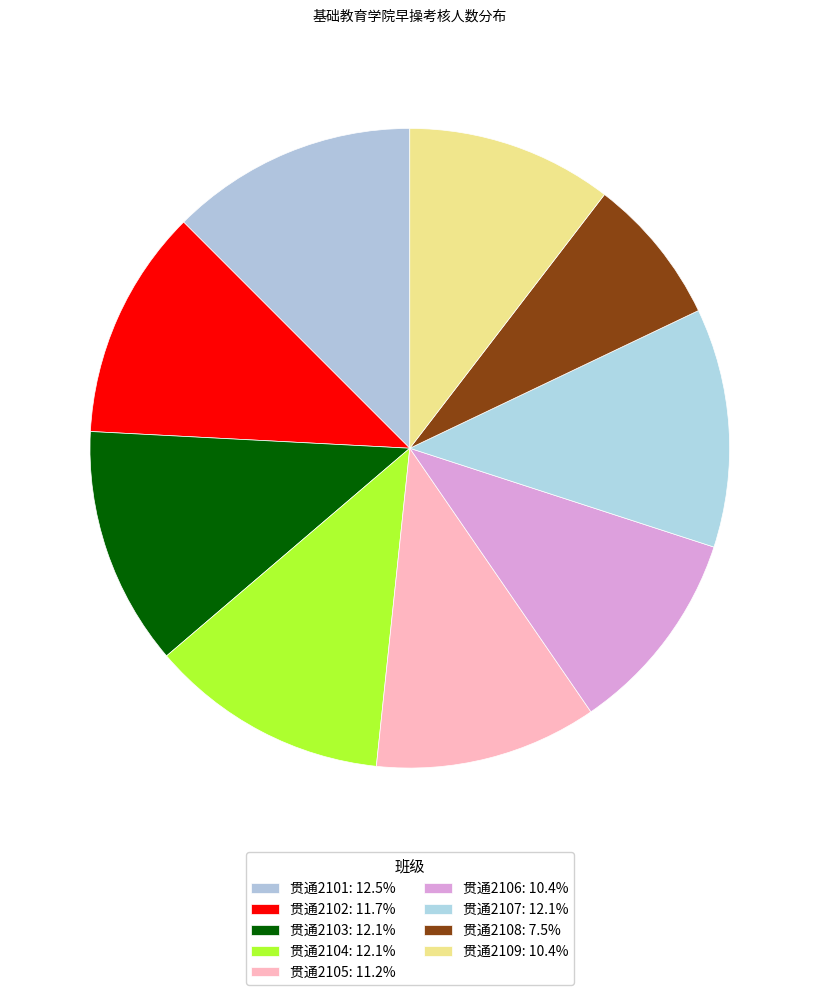

Count the number of slices in the pie.

9